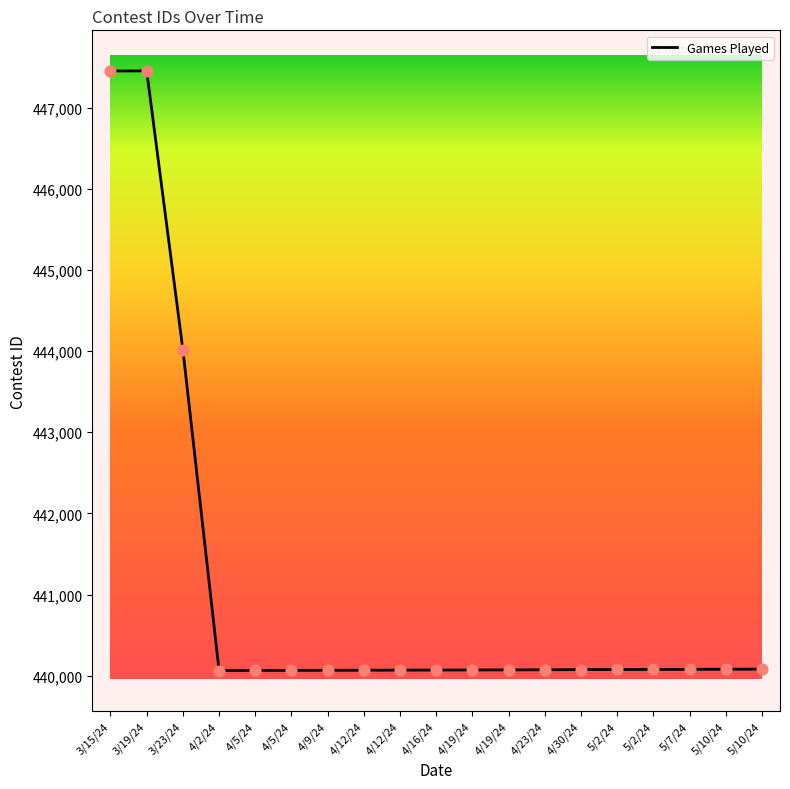

How many lines are shown in the chart?

1